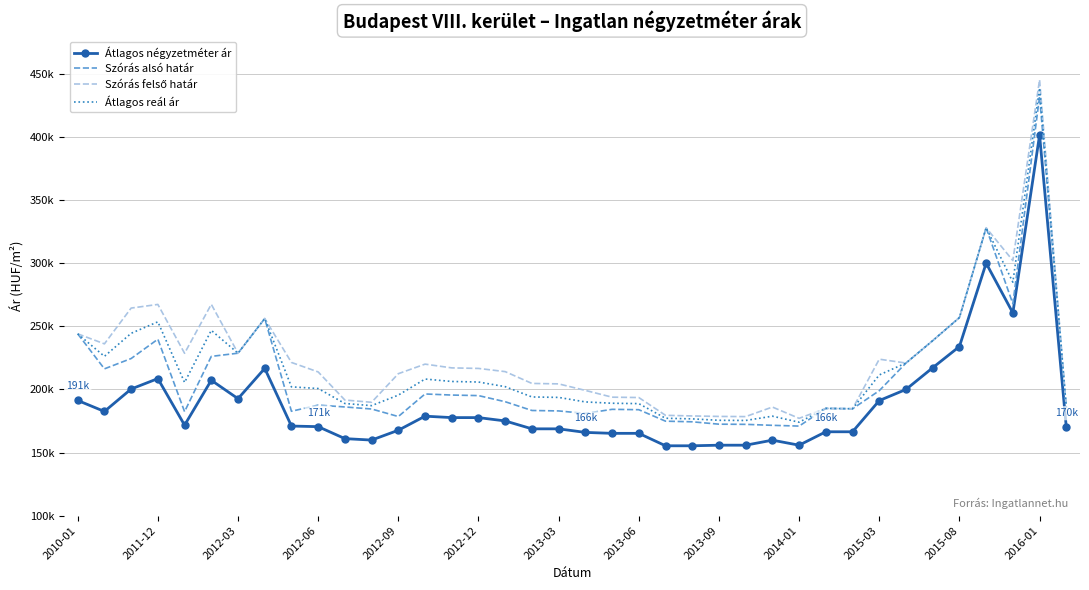

What is the average value of the Átlagos reál ár series?

217128